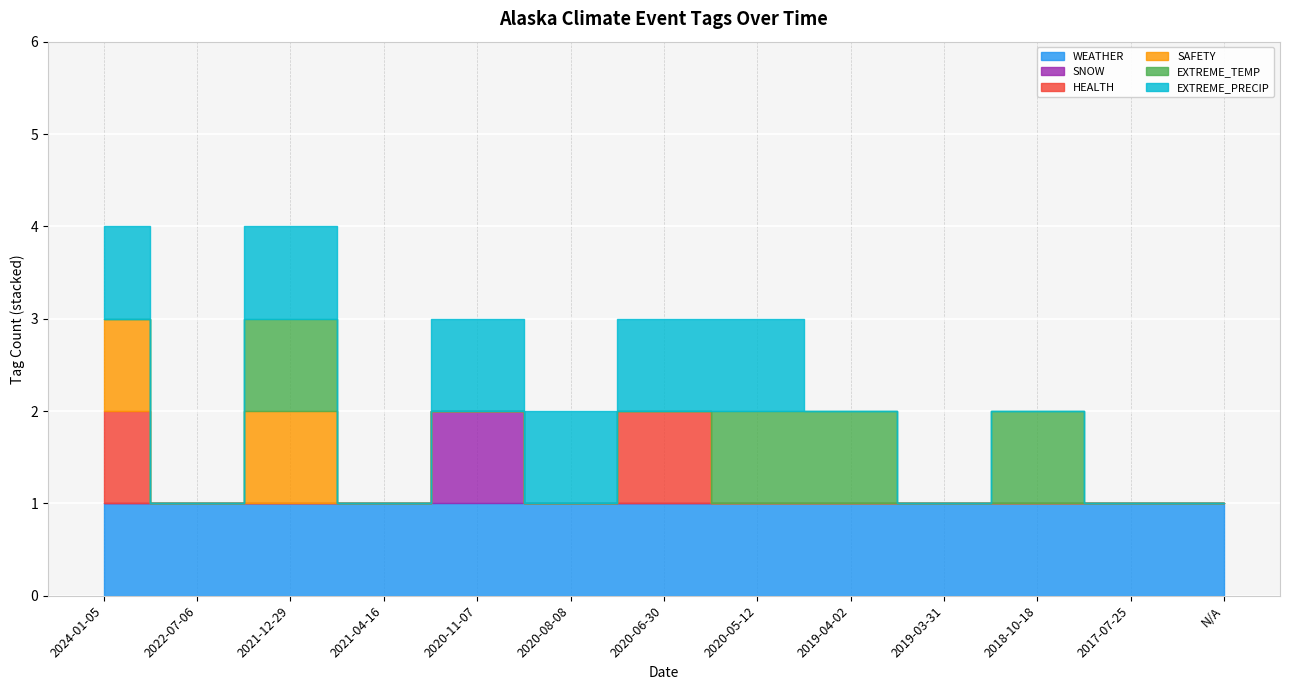

What position from the right is 2021-12-29?

11